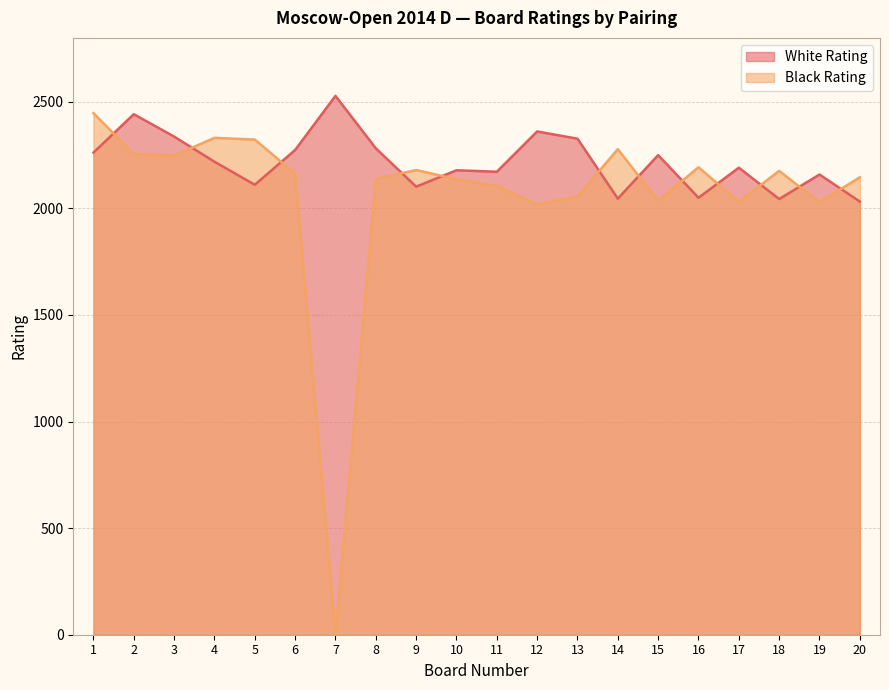

Does the chart have visible grid lines?

Yes